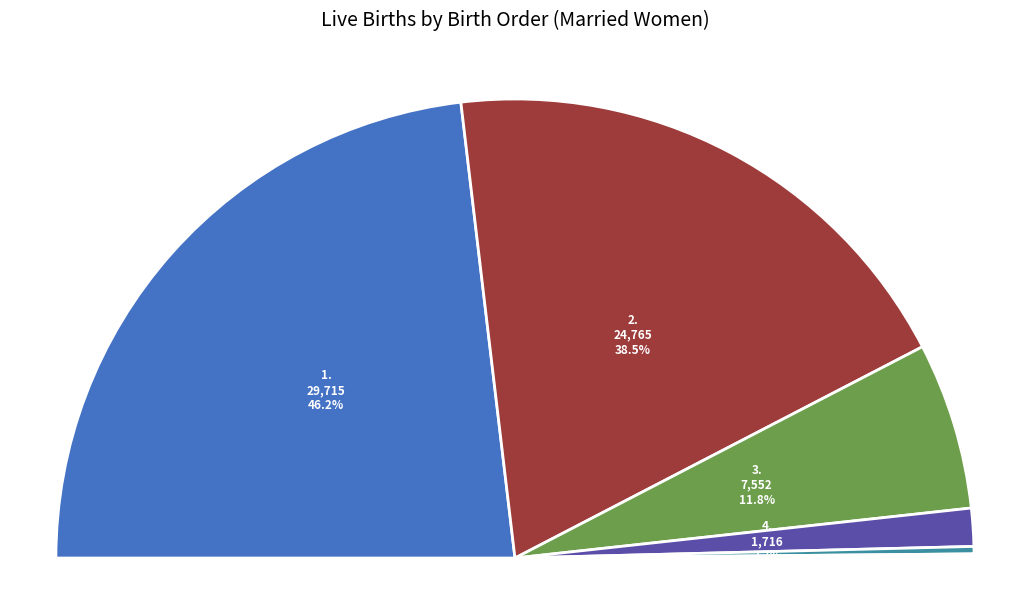

True or false: 9. accounts for 1% of the total.

False